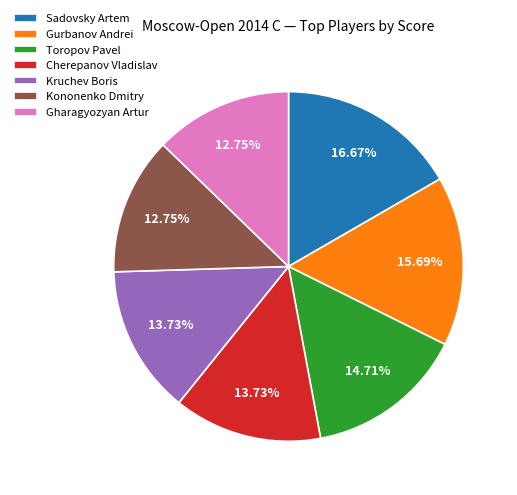

To the nearest percent, what is the average slice percentage?

14%